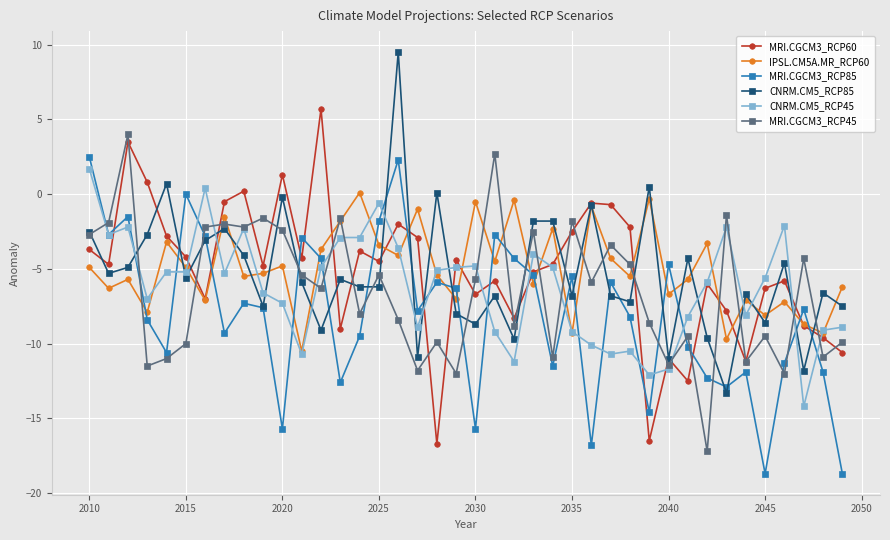

How many times do IPSL.CM5A.MR_RCP60 and CNRM.CM5_RCP85 cross each other?

23